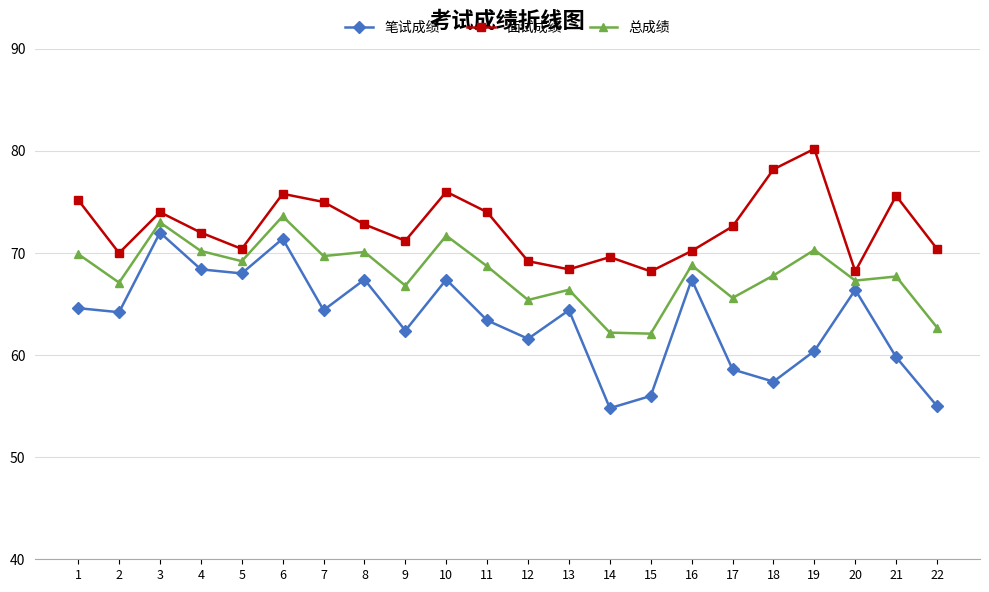

How many series are shown in this chart?

3